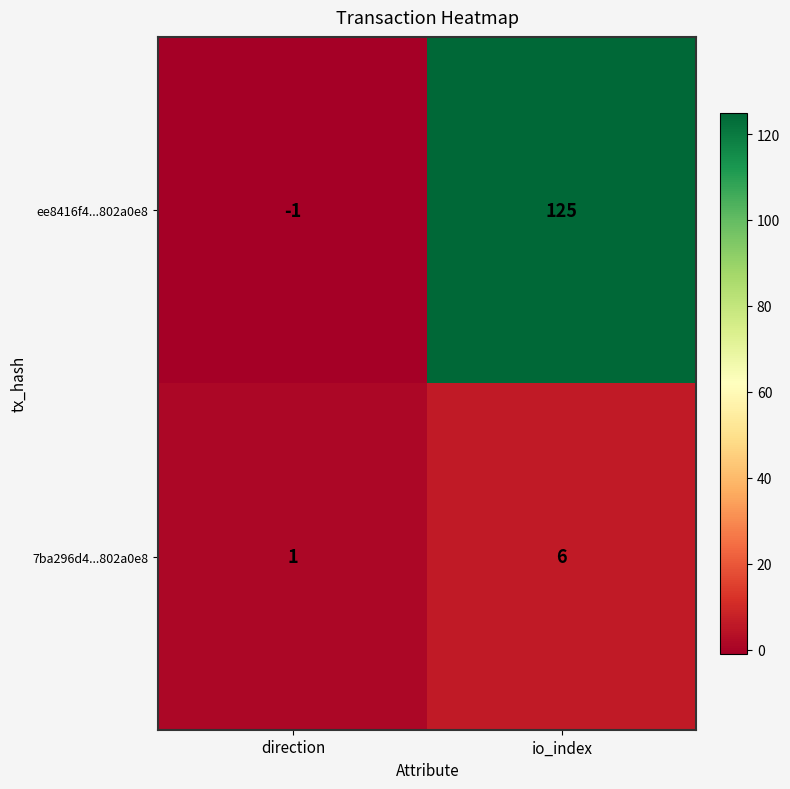

What is the total value across all series at io_index?

131